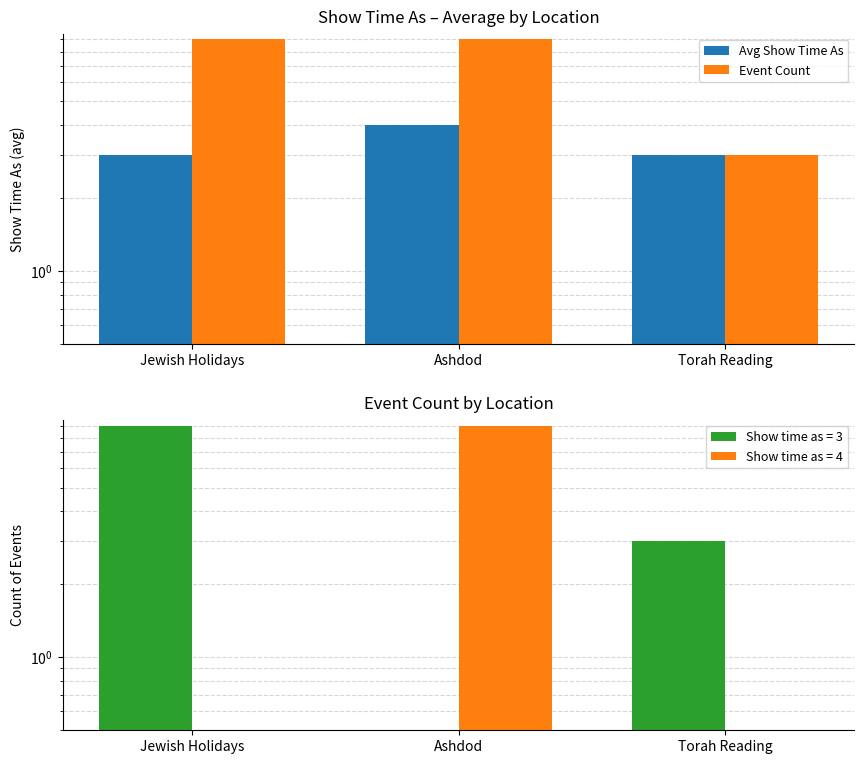

Reading right to left, transcribe all the data shown in this chart.

Avg Show Time As: Torah Reading=3	Ashdod=4	Jewish Holidays=3
Event Count: Torah Reading=3	Ashdod=9	Jewish Holidays=9